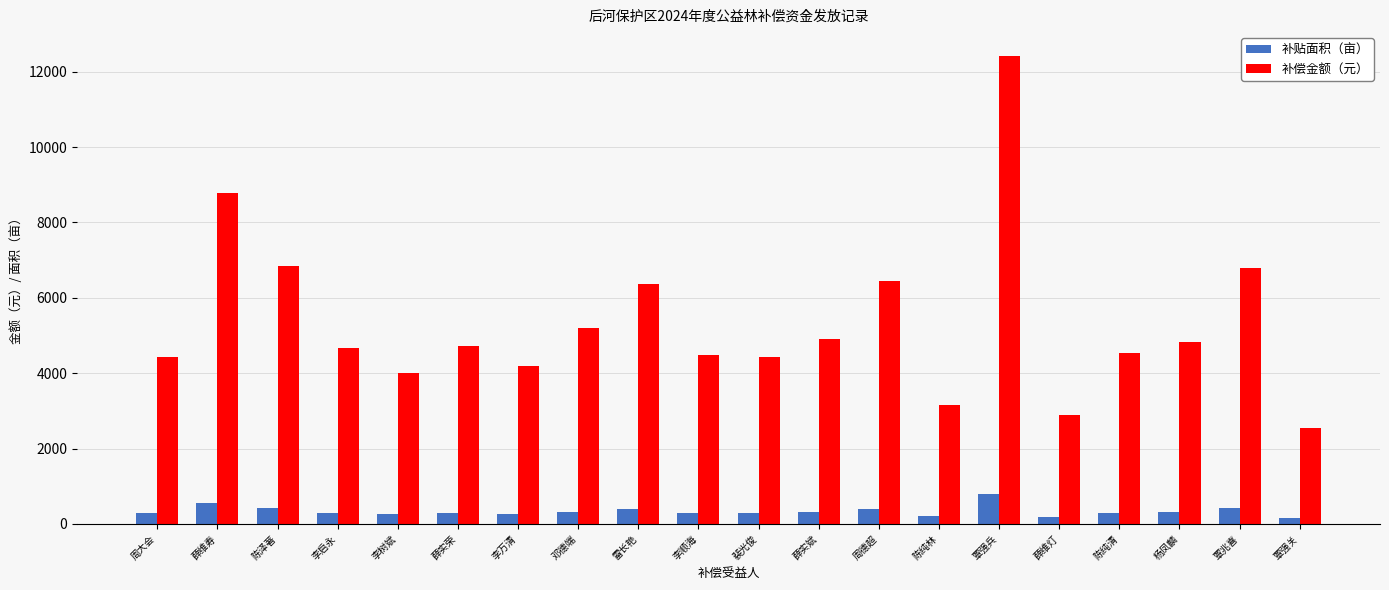

List the series in order of their peak value, highest first.

补偿金额（元）, 补贴面积（亩）